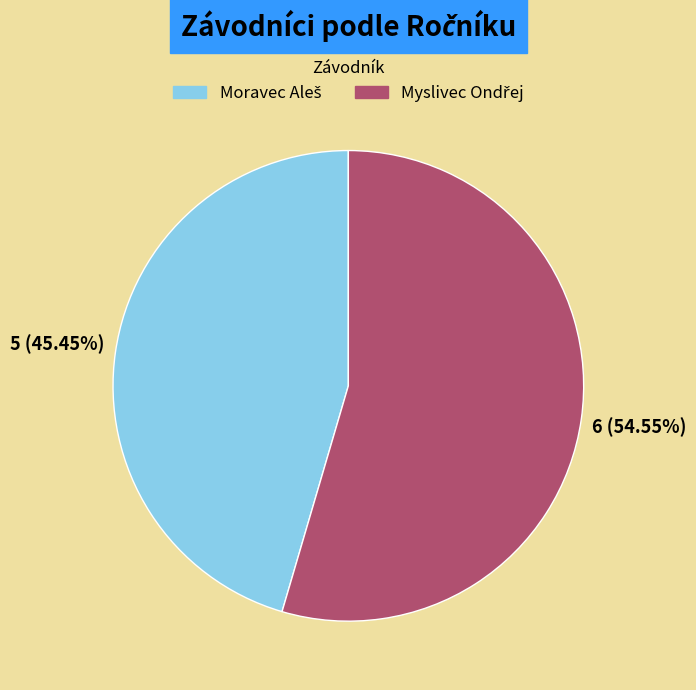

Is there any slice that represents more than half of the pie?

Yes